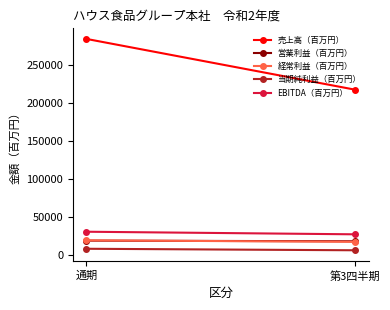

Which has a higher value, 第3四半期 or 通期?

通期